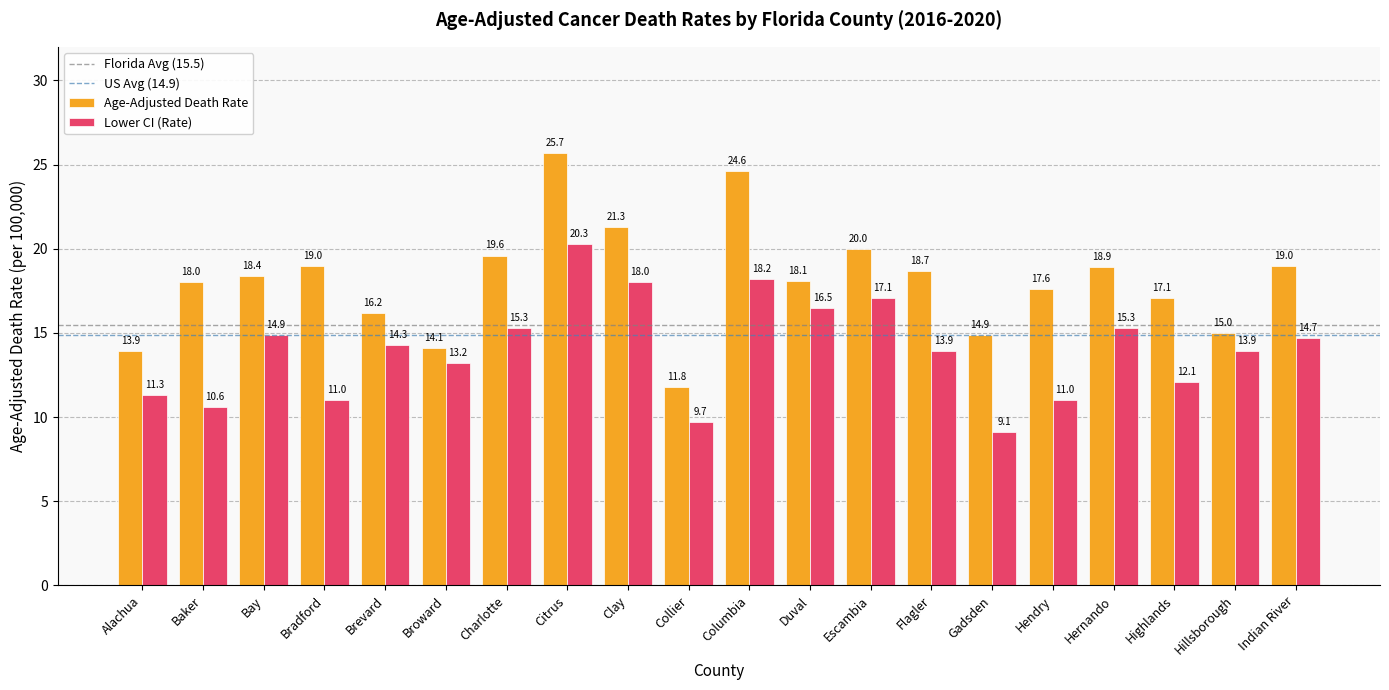

Is it true that Age-Adjusted Death Rate equals 18.7 at Flagler?

True